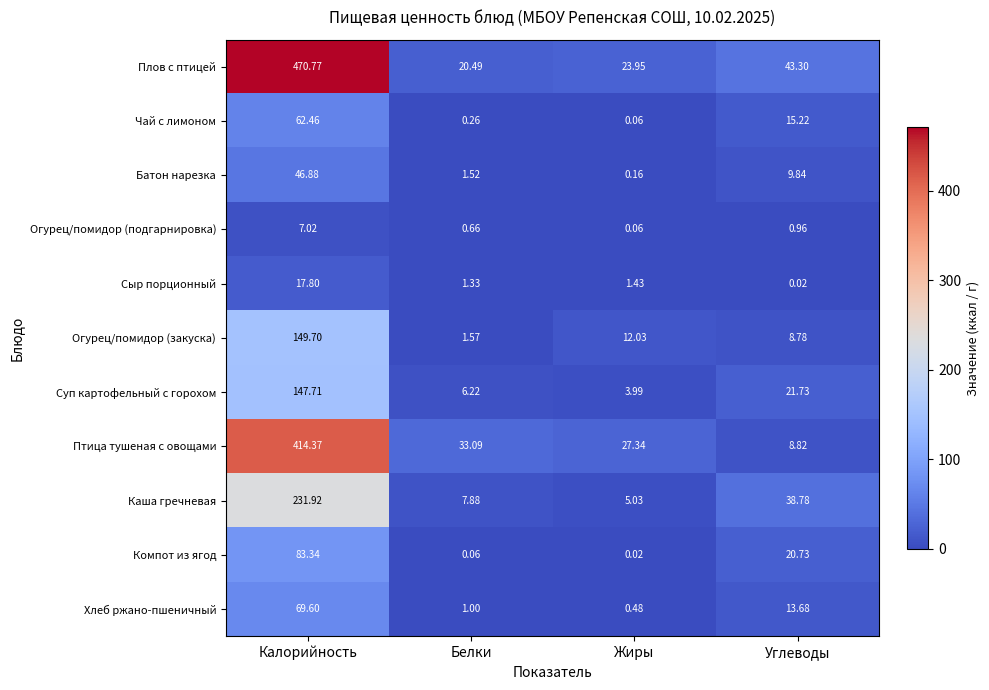

Rank the categories by Огурец/помидор (подгарнировка) value from highest to lowest.

Калорийность, Углеводы, Белки, Жиры